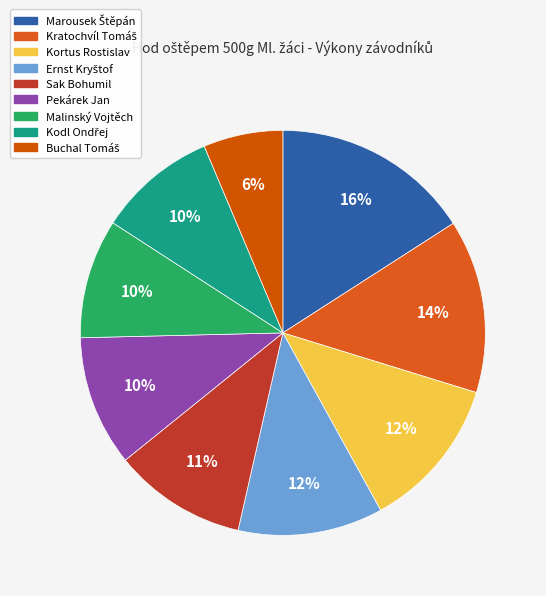

Is it true that Ernst Kryštof is 12% of the pie?

True